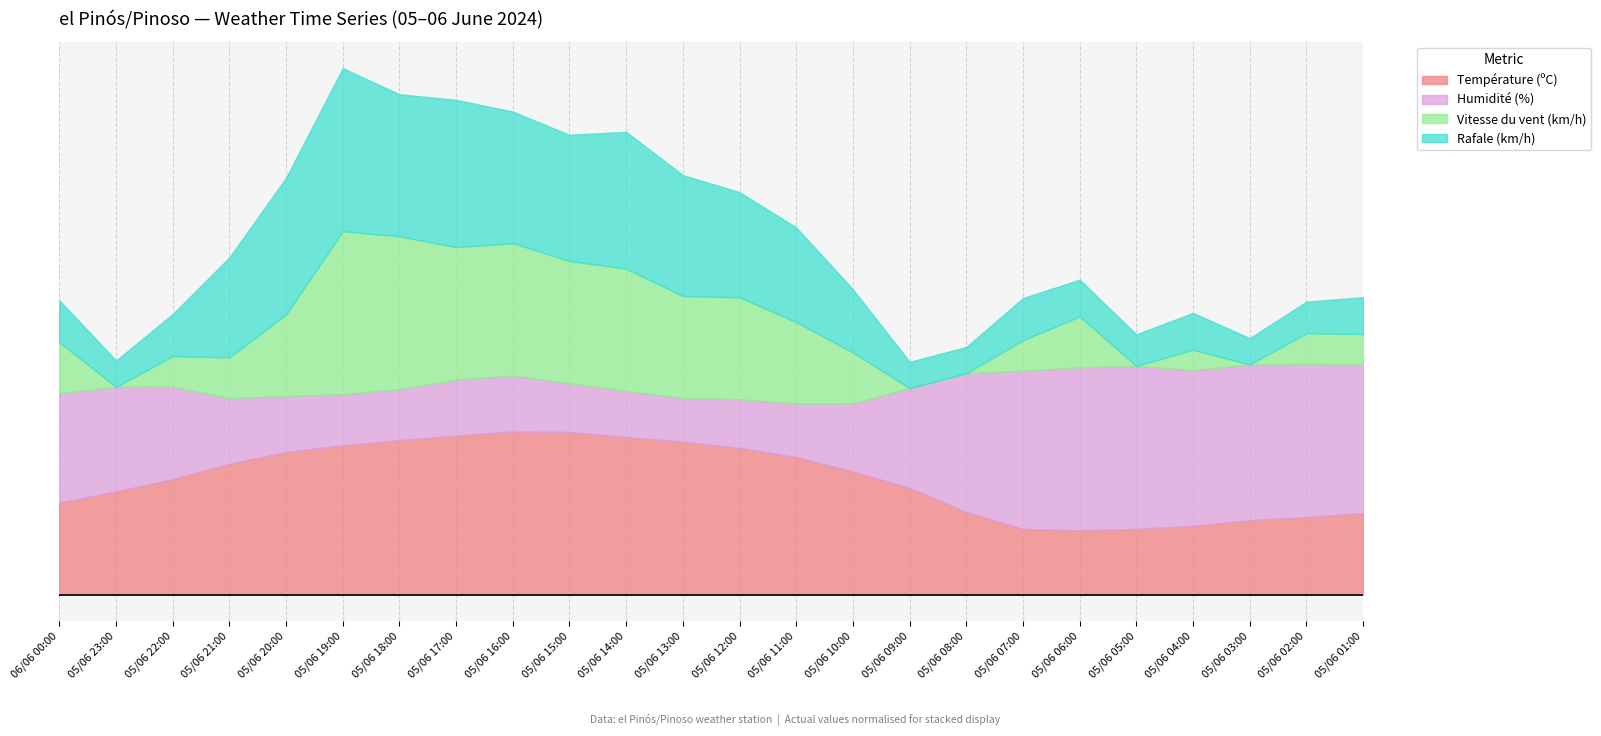

Where is the first local maximum for Rafale (km/h)?

05/06 19:00